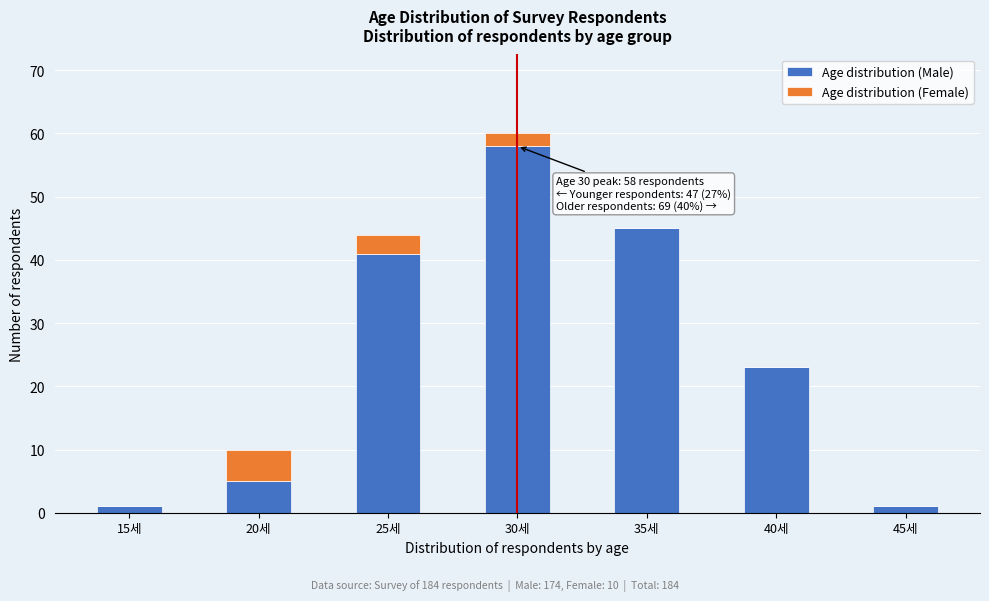

Reading right to left, transcribe the values for Age distribution (Male).

45세=1	40세=23	35세=45	30세=58	25세=41	20세=5	15세=1